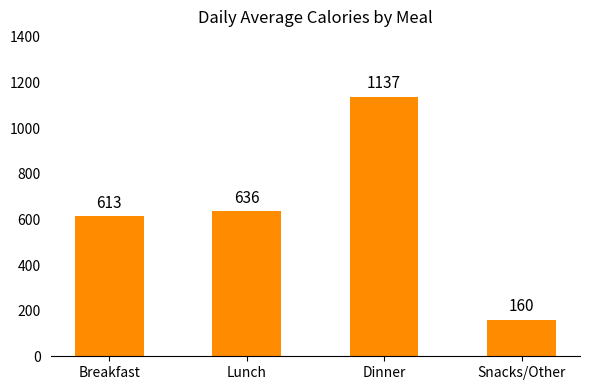

Count the number of categories in the chart.

4